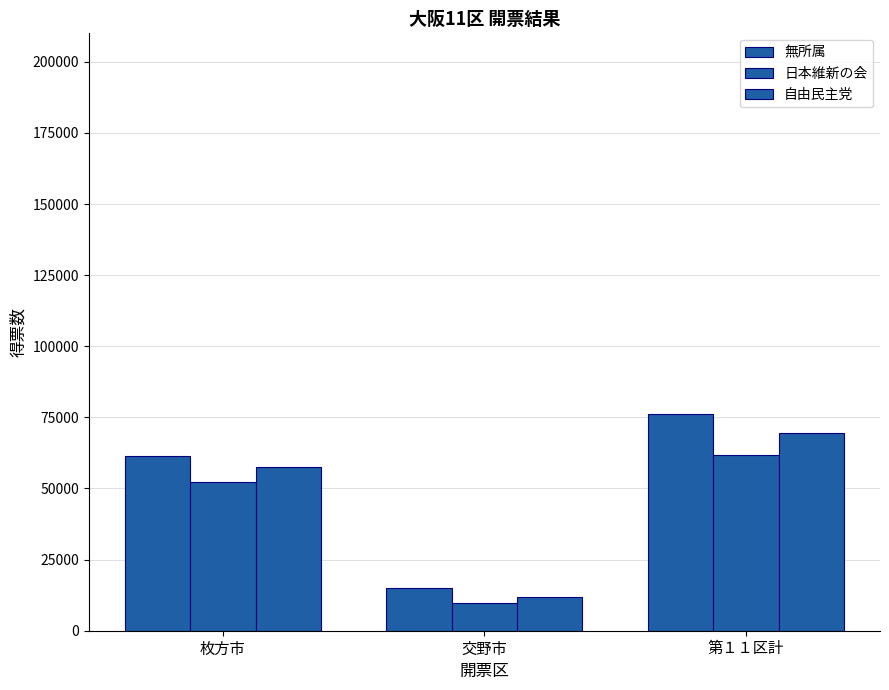

Reading right to left, what are all the values shown in this chart?

無所属: 第１１区計=76144	交野市=14897	枚方市=61247
日本維新の会: 第１１区計=61859	交野市=9578	枚方市=52281
自由民主党: 第１１区計=69366	交野市=11691	枚方市=57675